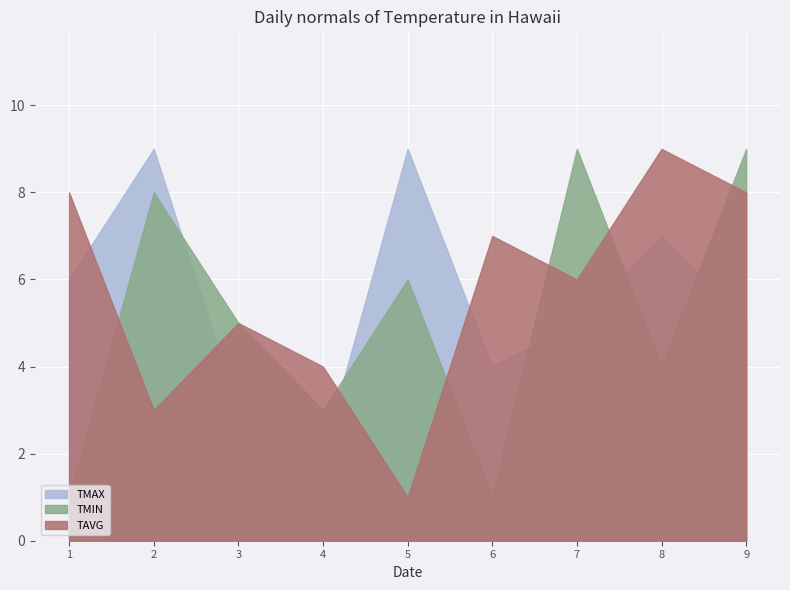

How many interior local valleys does the TMIN series have?

3